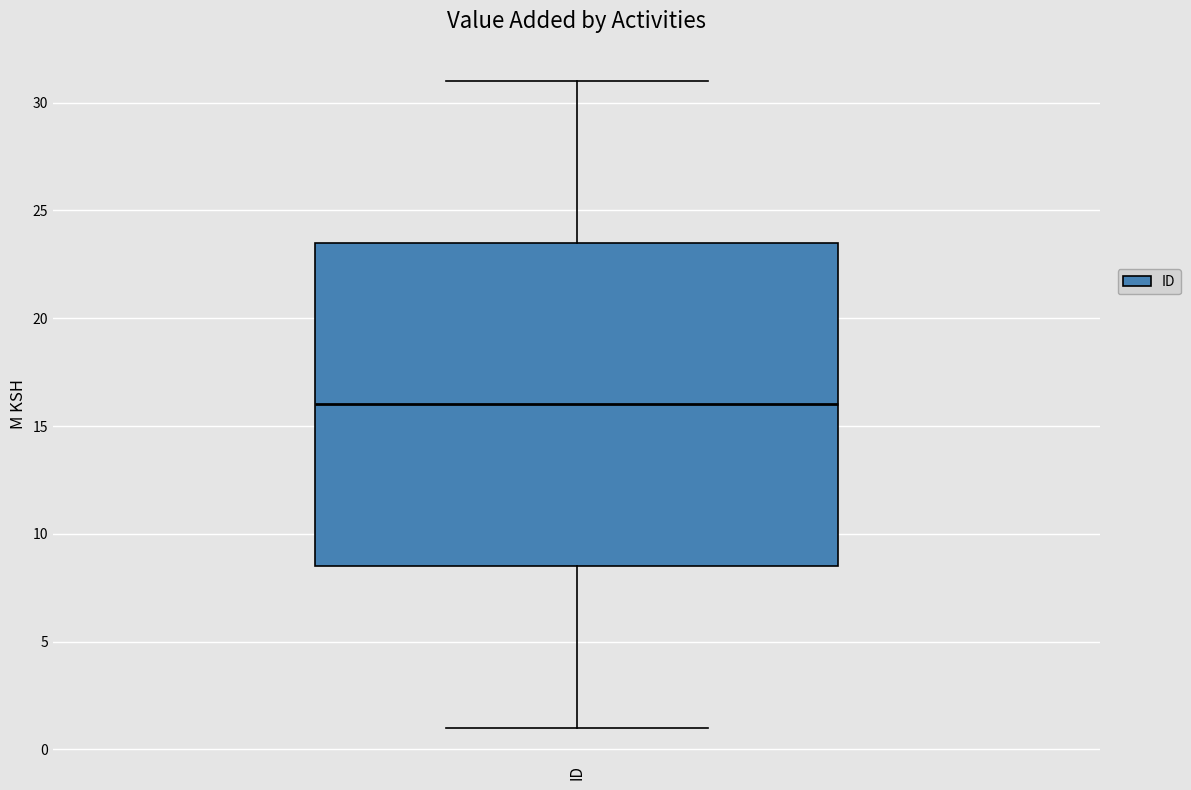

Transcribe this box plot: give where the median line is, the range the box spans, and where the two whiskers end, as read against the y-axis. The values are not printed on the chart, so give them approximately, as read against the axis.

median 16.0, box 8.5 to 23.5, whiskers 1.0 to 31.0